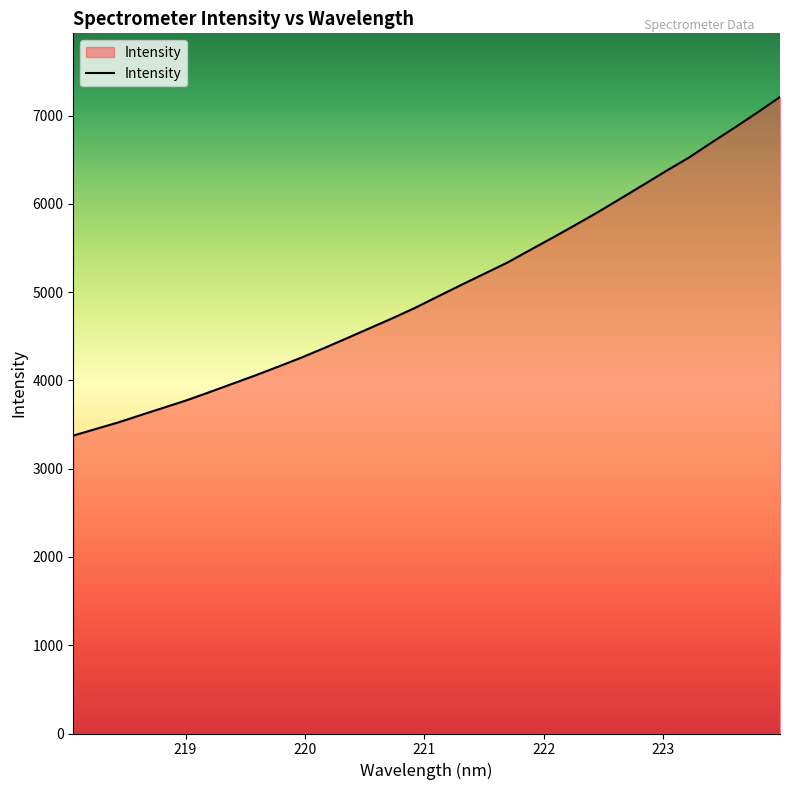

What is the maximum value shown in the chart?

7212.2